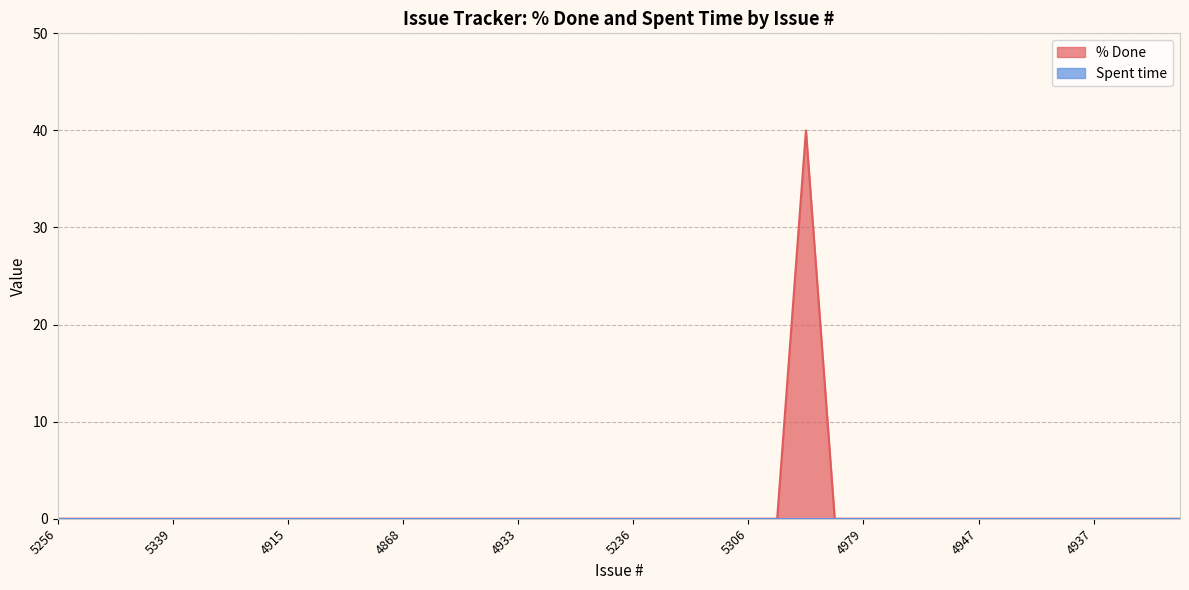

How many lines are shown in the chart?

2